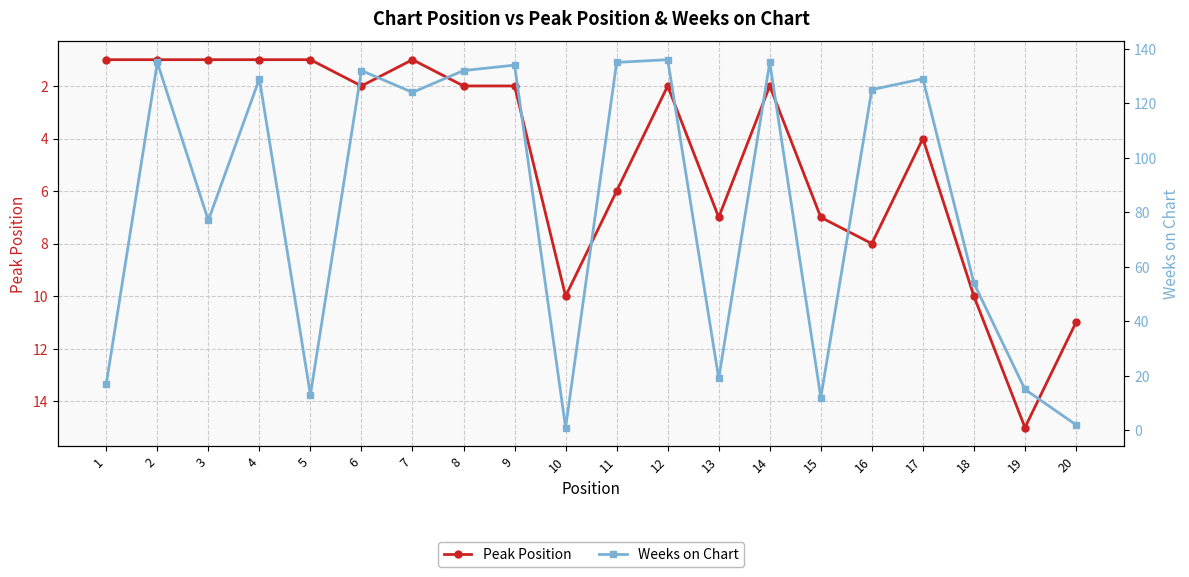

Read the Peak Position value at 2.

1